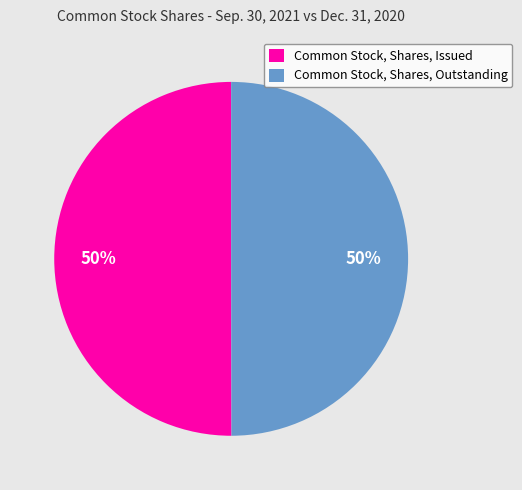

To the nearest percent, what portion does Common Stock, Shares, Issued represent?

50%